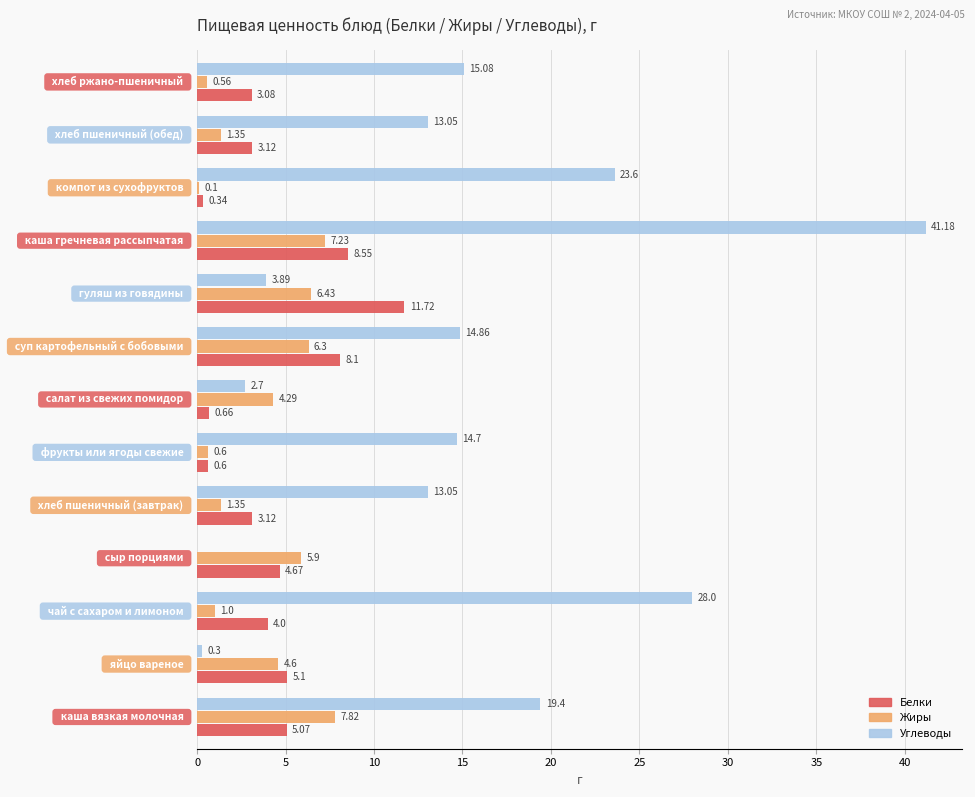

What is the sum of all Жиры values?

47.5